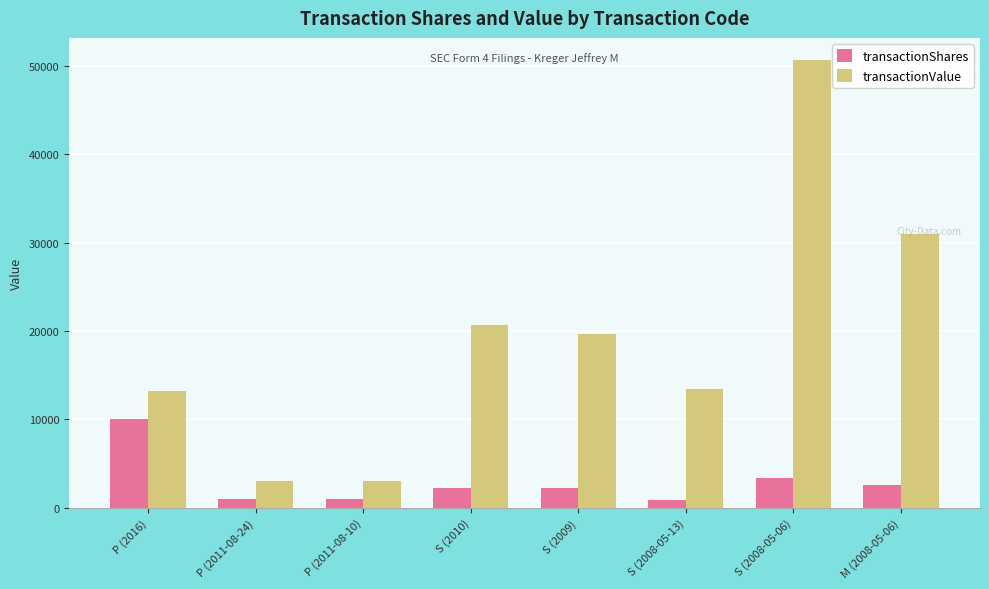

Count the number of data series in this chart.

2